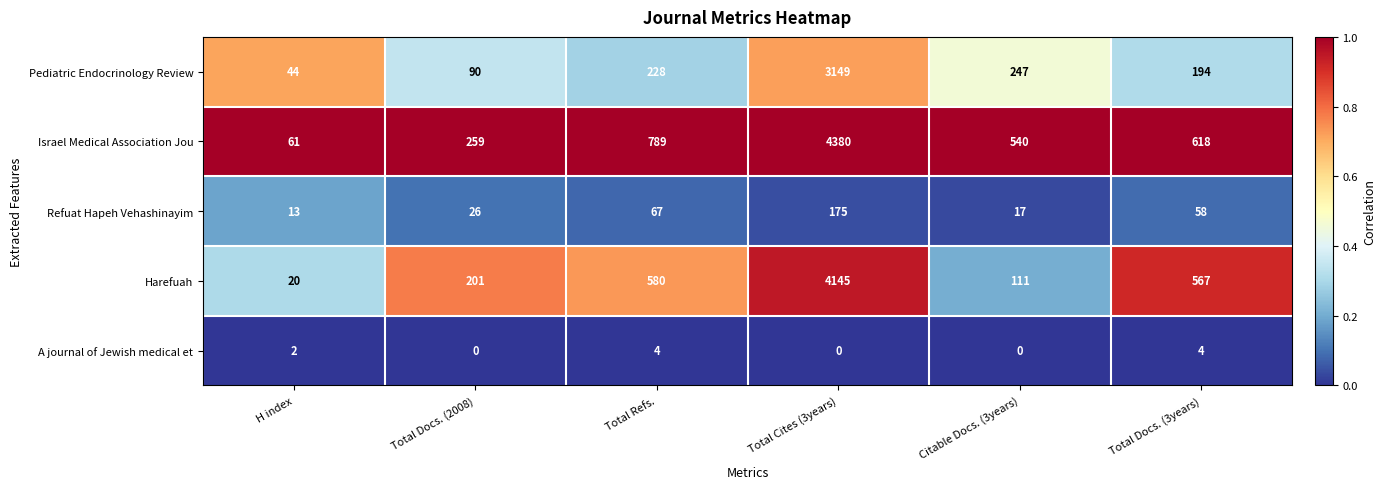

How many distinct data groups are displayed?

5